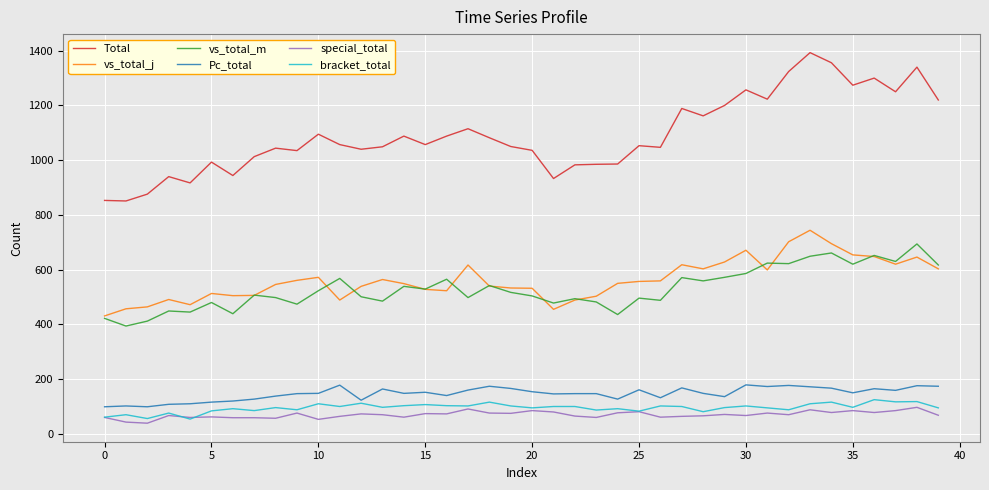

What is the maximum value shown in the chart?

1393